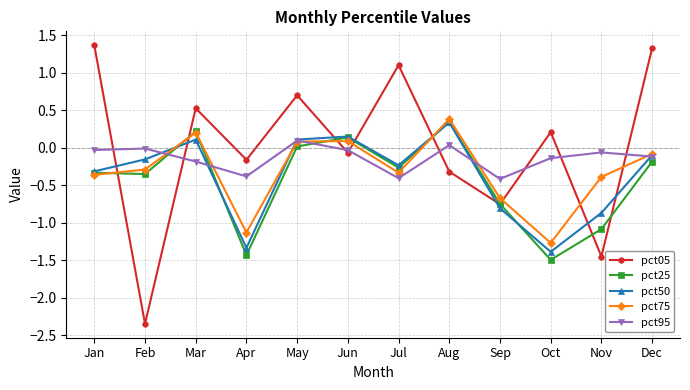

Is this an area chart (filled region under the line)?

No